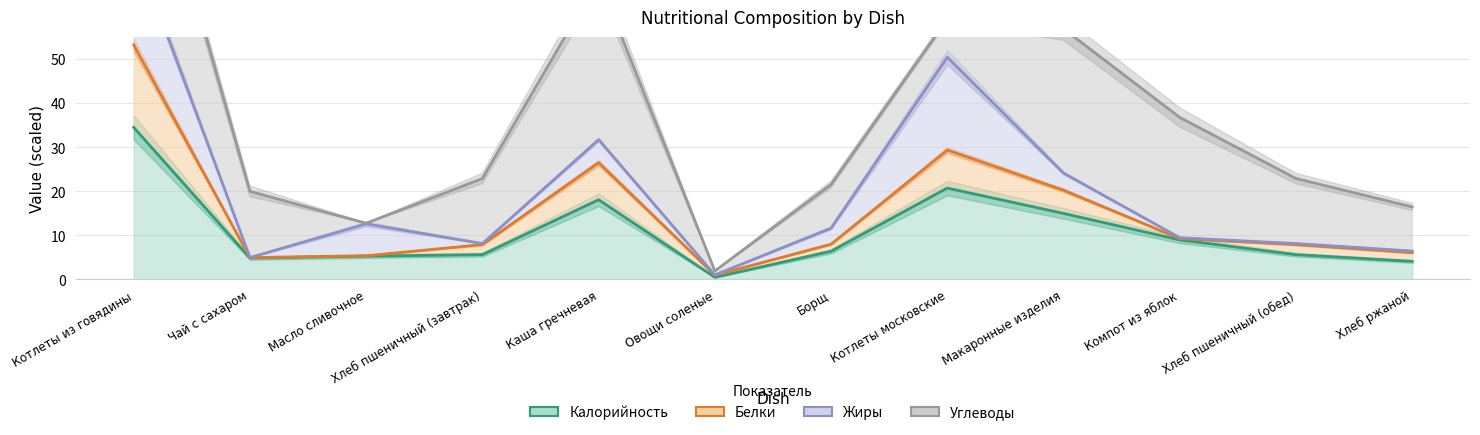

Which label corresponds to the largest value in the chart?

Котлеты из говядины